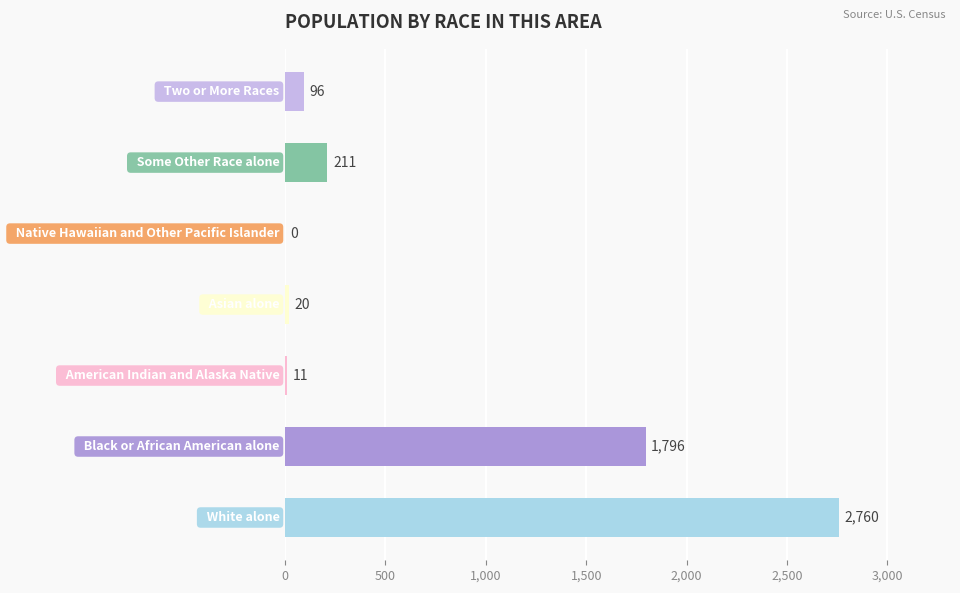

What is the maximum value shown in the chart?

2760